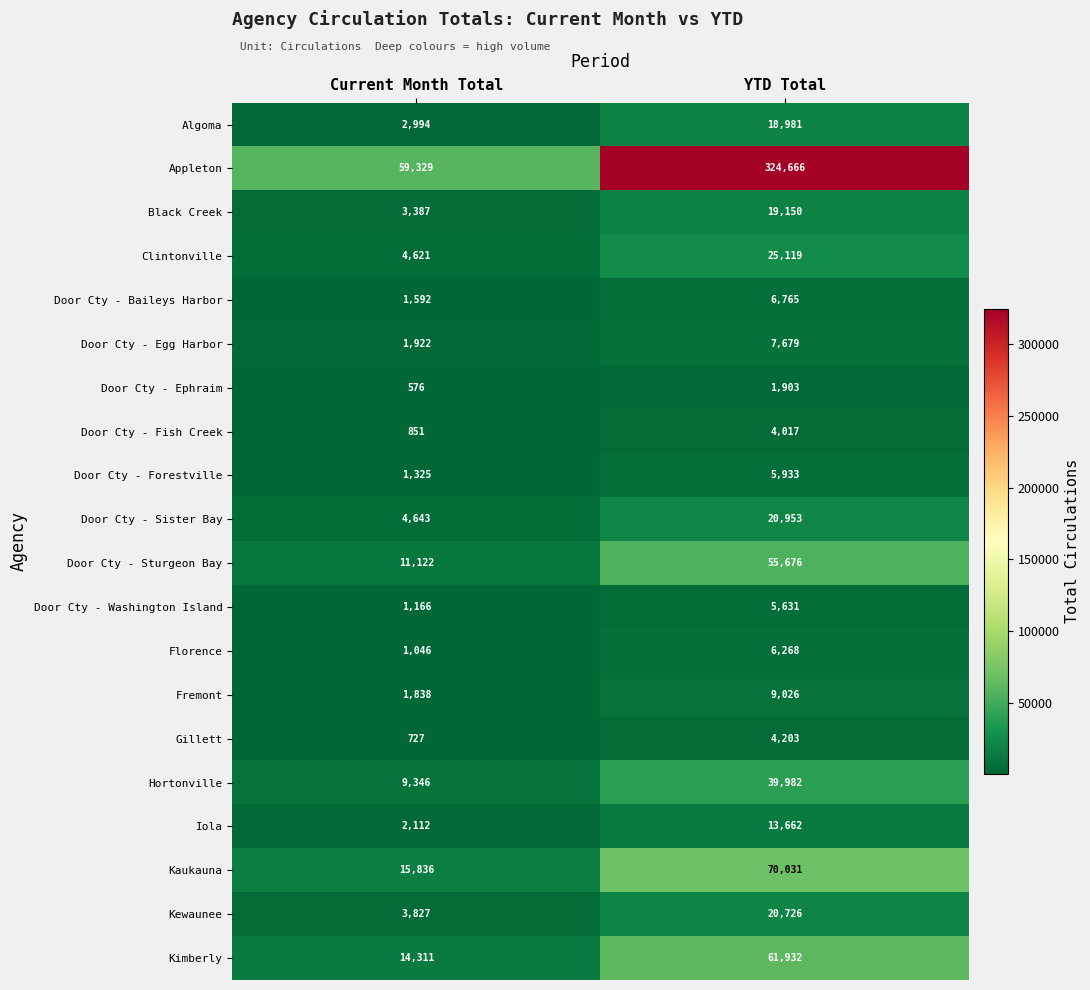

Which series has the largest total across all categories?

Appleton